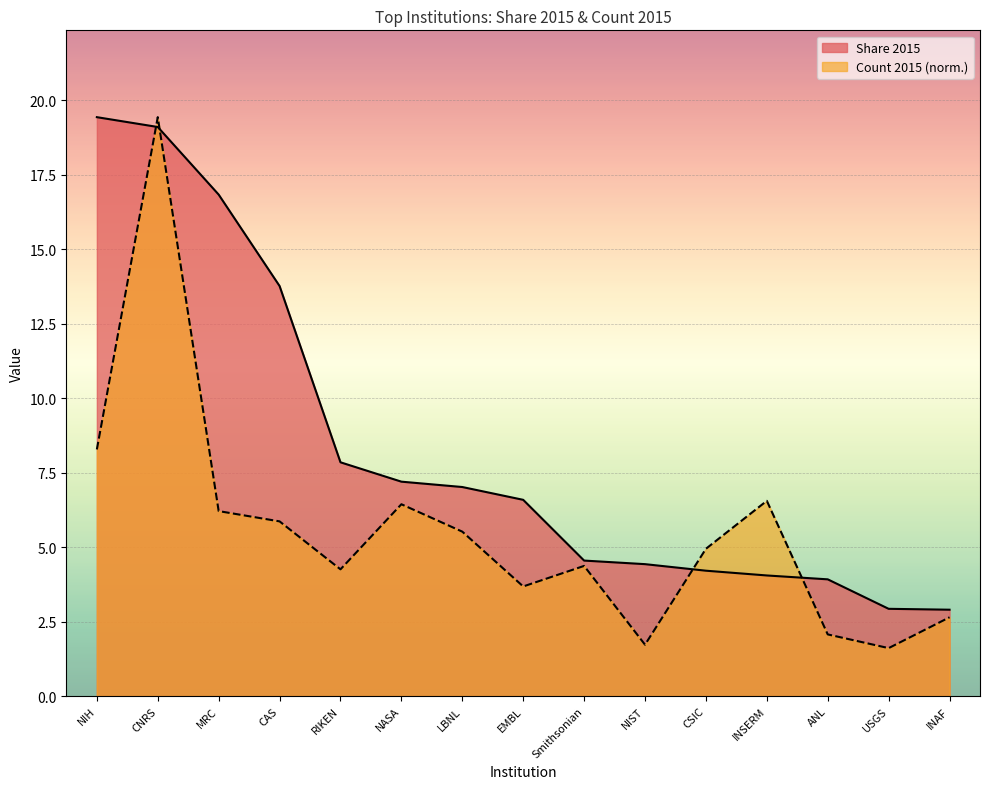

How many interior local peaks does the Count 2015 series have?

4